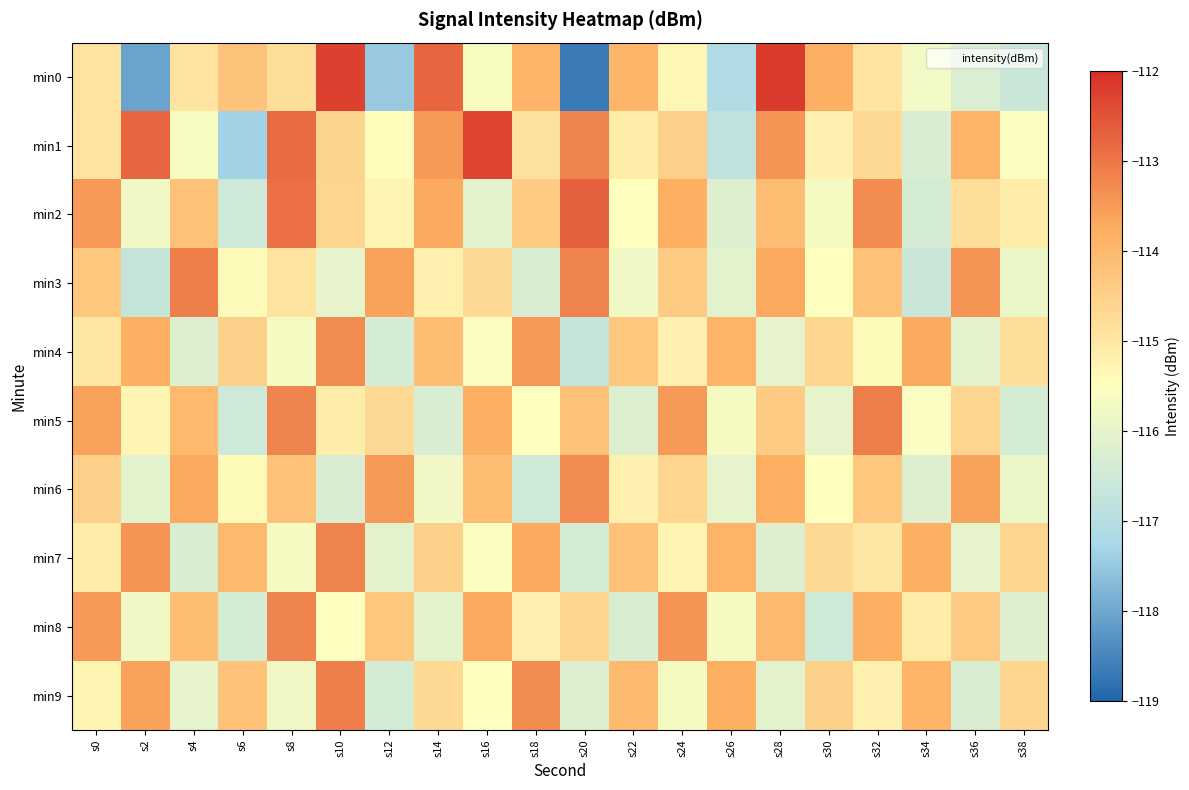

Which series has the largest total across all categories?

min1